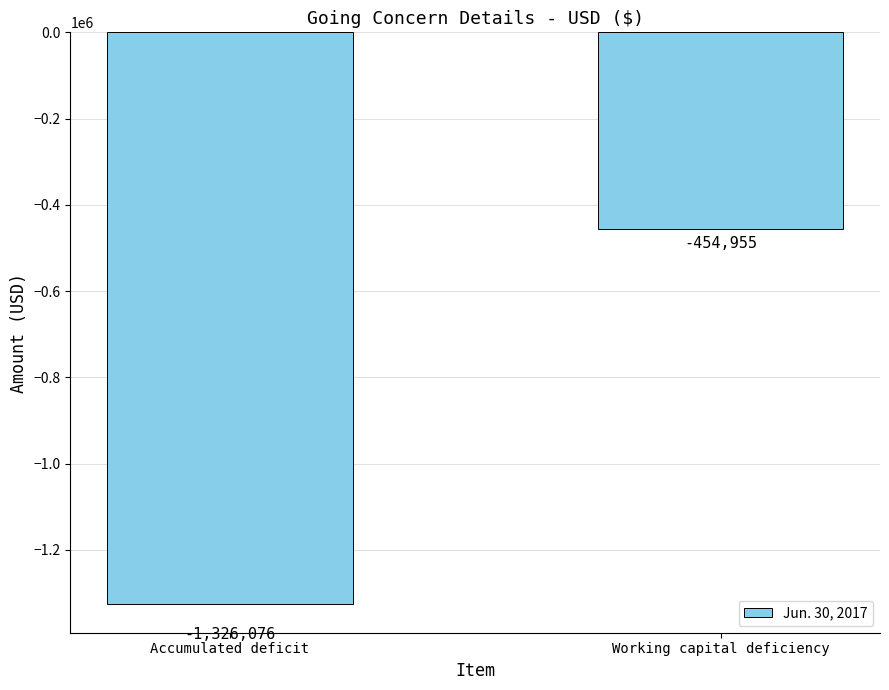

Is it true that the value at Working capital deficiency is -207135?

False